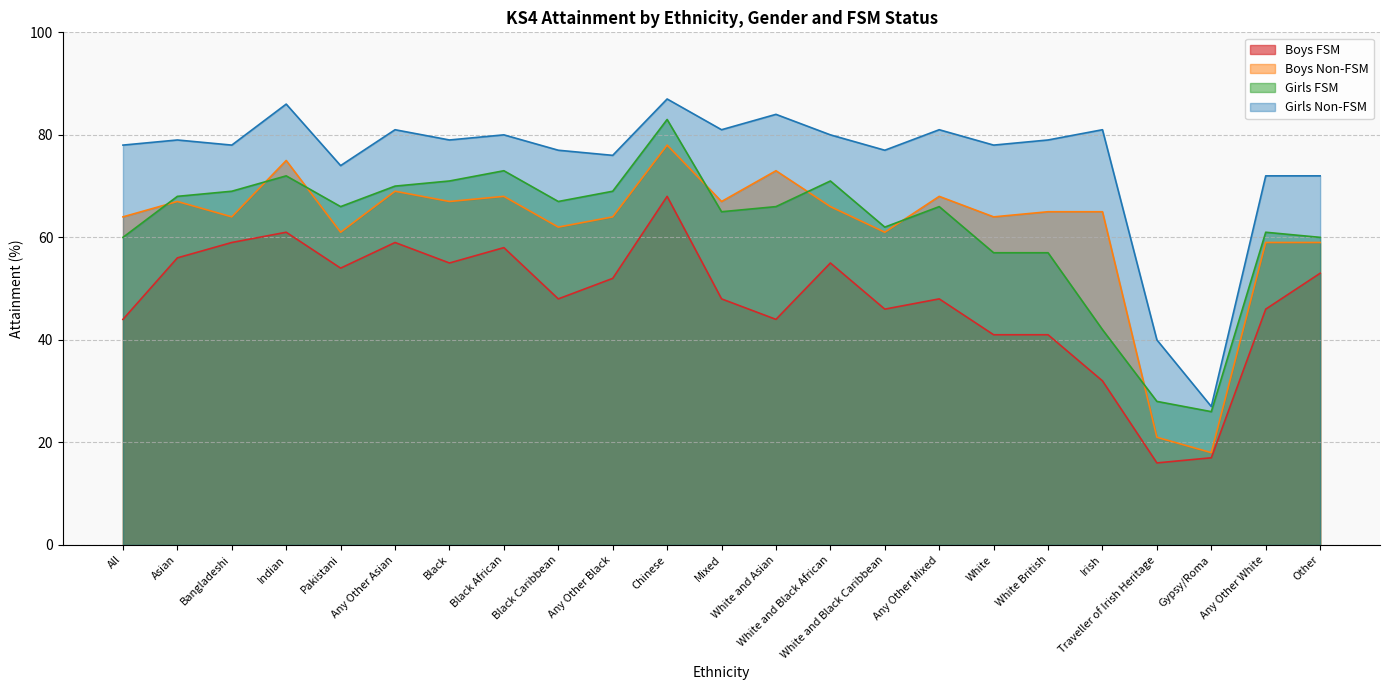

At which category is the sum across all series the highest?

Chinese